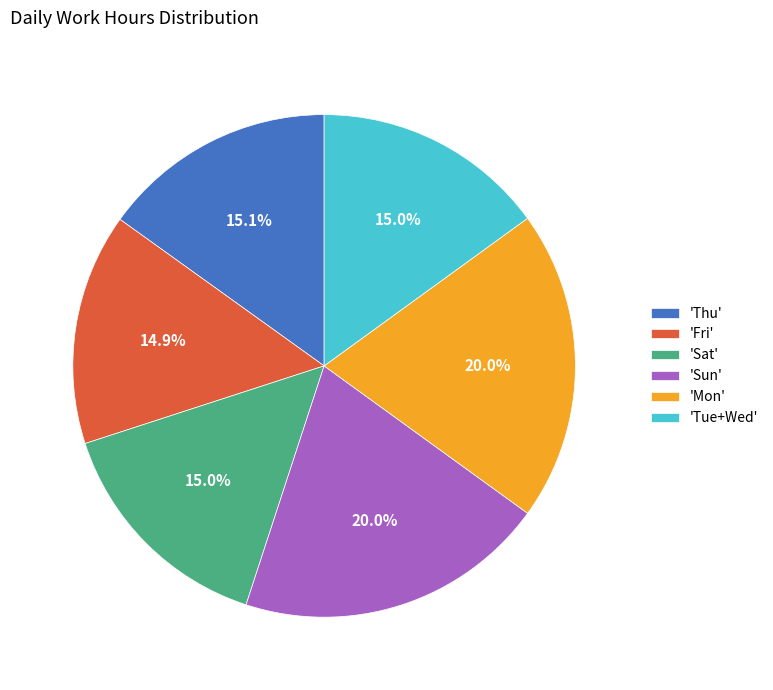

Approximately how many times larger is the value at 'Tue+Wed' compared to 'Mon'?

0.8